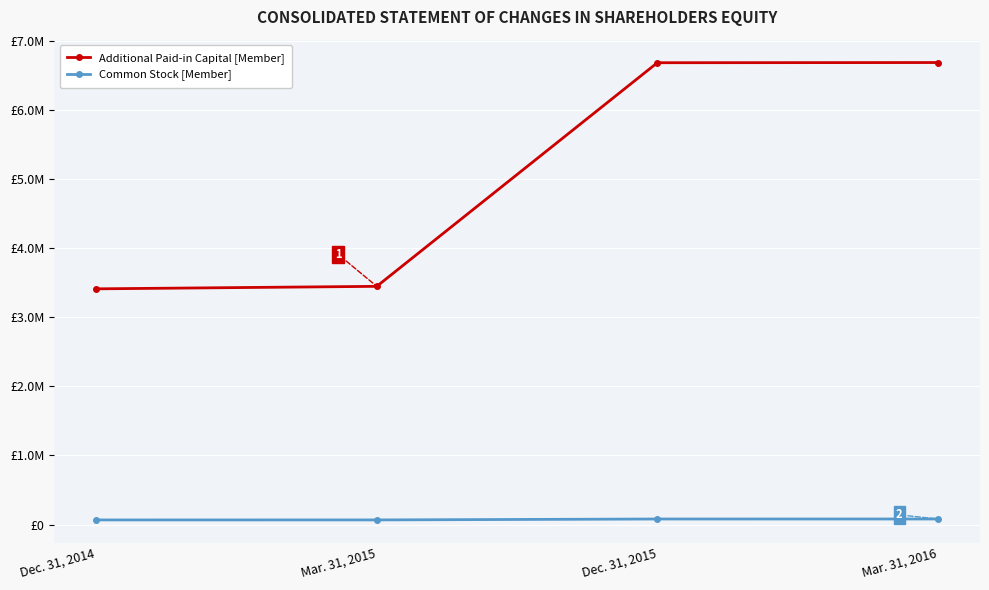

What is the sum of the Common Stock [Member] values at Dec. 31, 2015 and Mar. 31, 2016?

159764